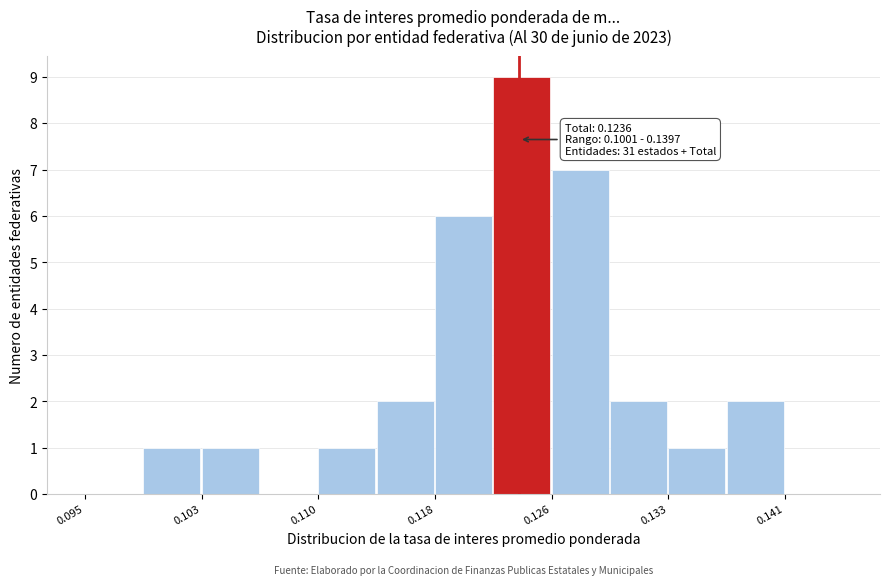

Read against the x-axis, roughly where is the centre of the tallest bar?

0.124